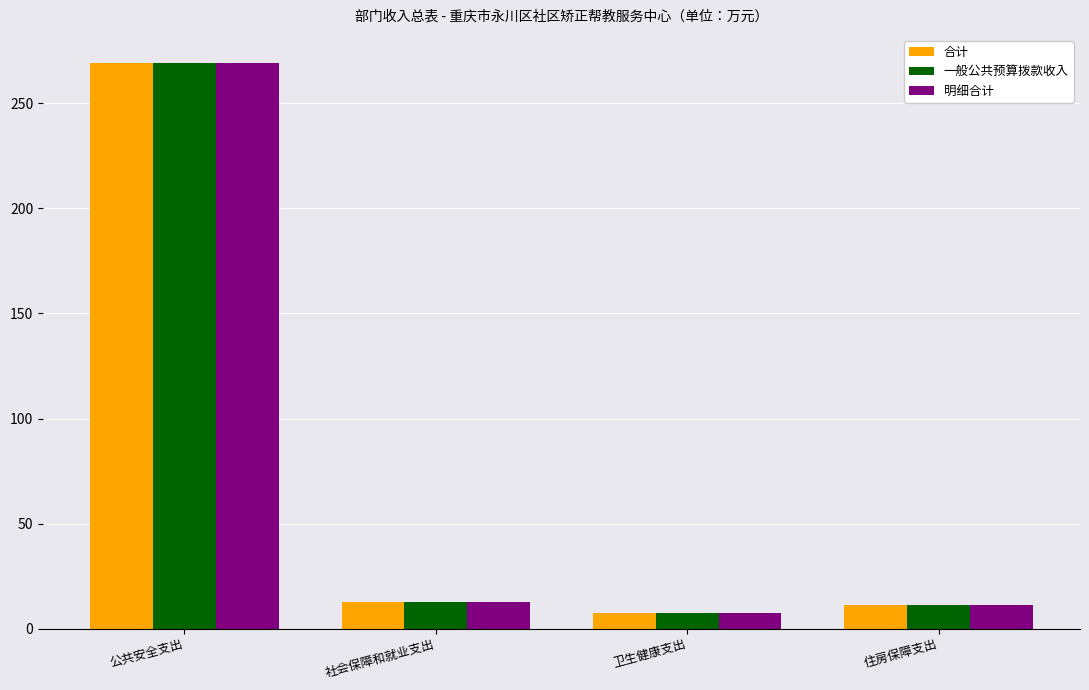

Which category has the highest value across all series?

公共安全支出